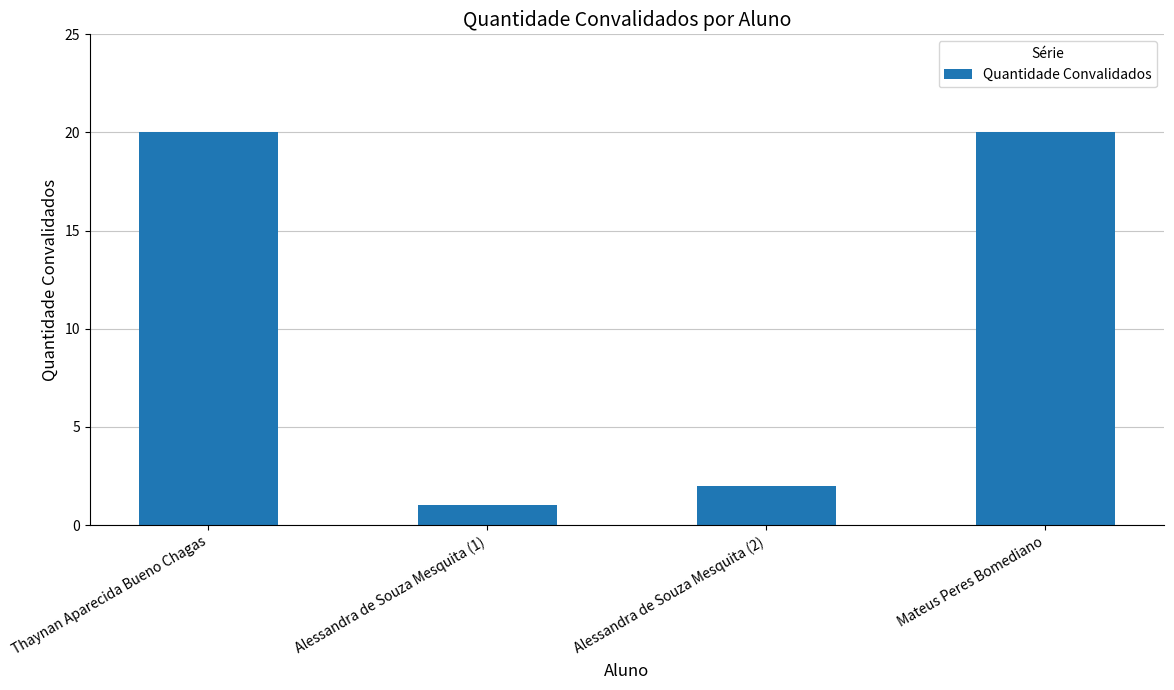

Reading left to right, extract all data points from this chart.

Thaynan Aparecida Bueno Chagas=20	Alessandra de Souza Mesquita (1)=1	Alessandra de Souza Mesquita (2)=2	Mateus Peres Bomediano=20